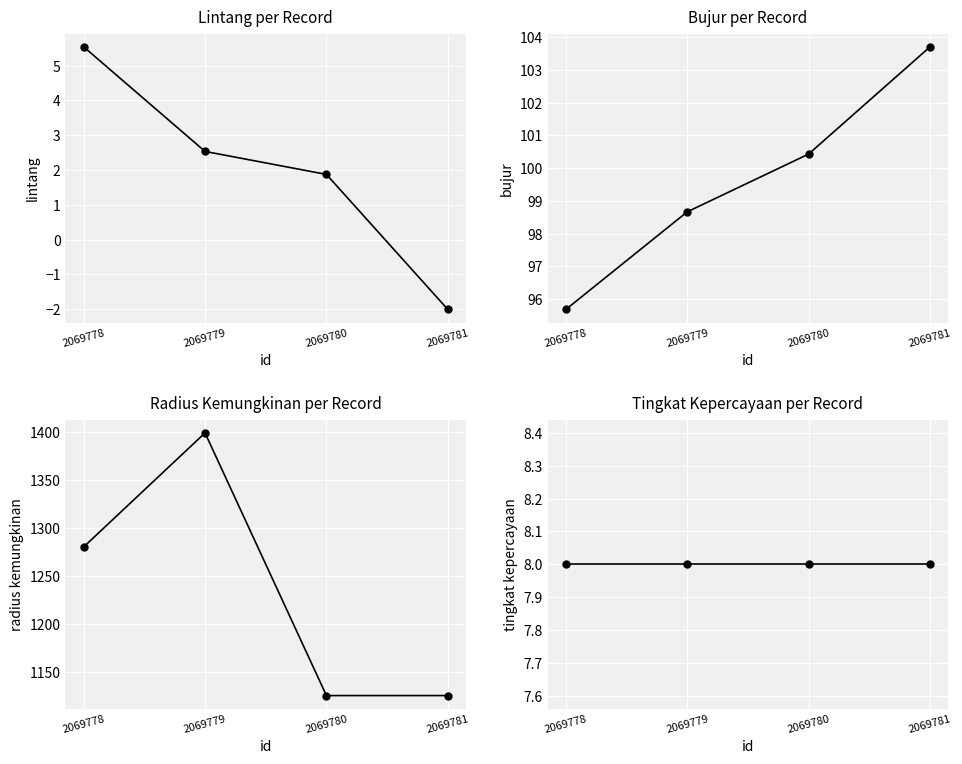

How many lines are shown in the chart?

4